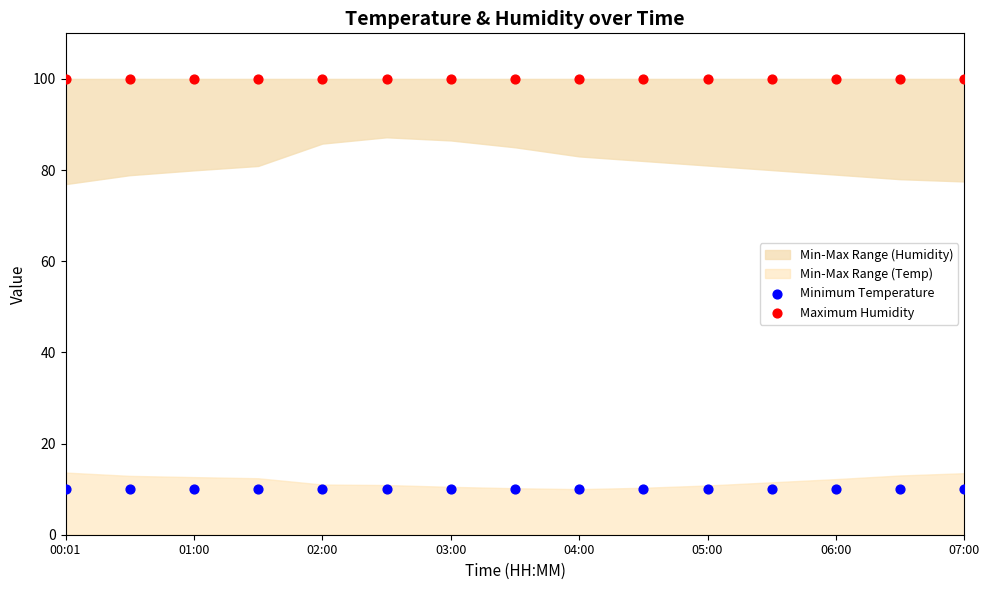

Which series reaches the maximum Y coordinate?

Maximum Humidity